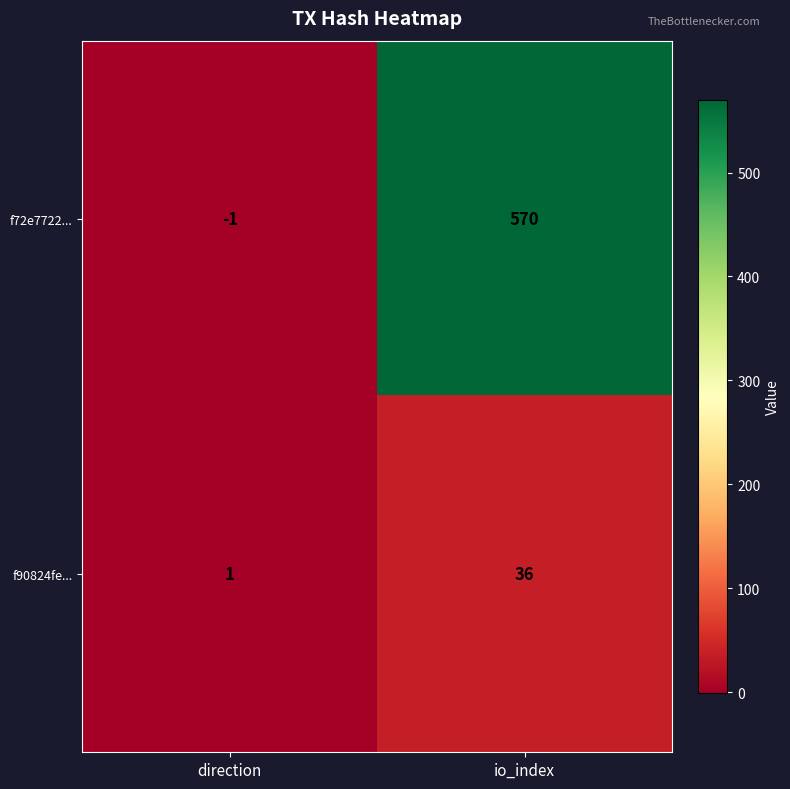

How many values in f72e7722... are below zero?

1